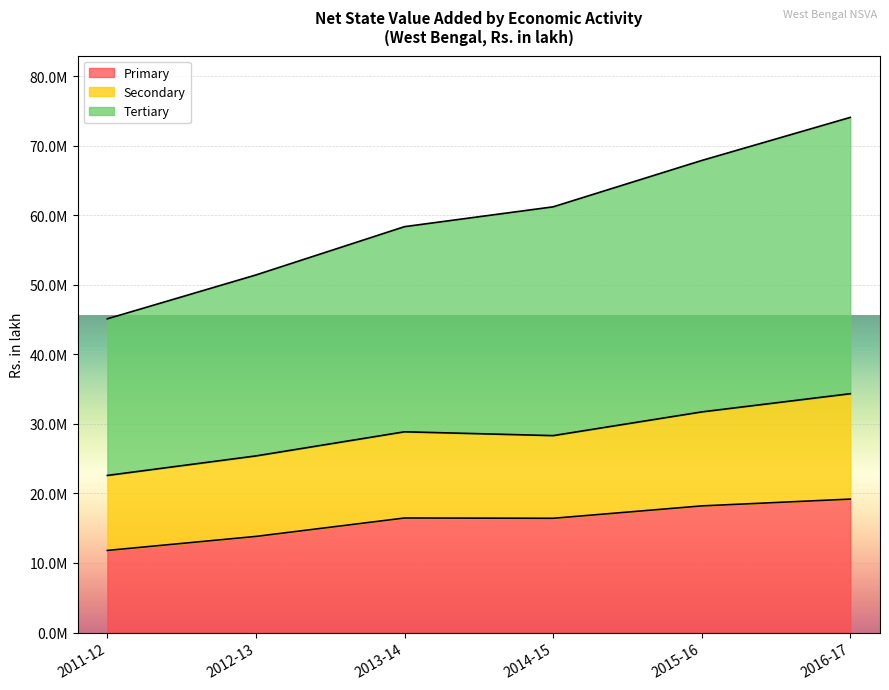

Between 2016-17 and 2014-15, which is larger?

2016-17